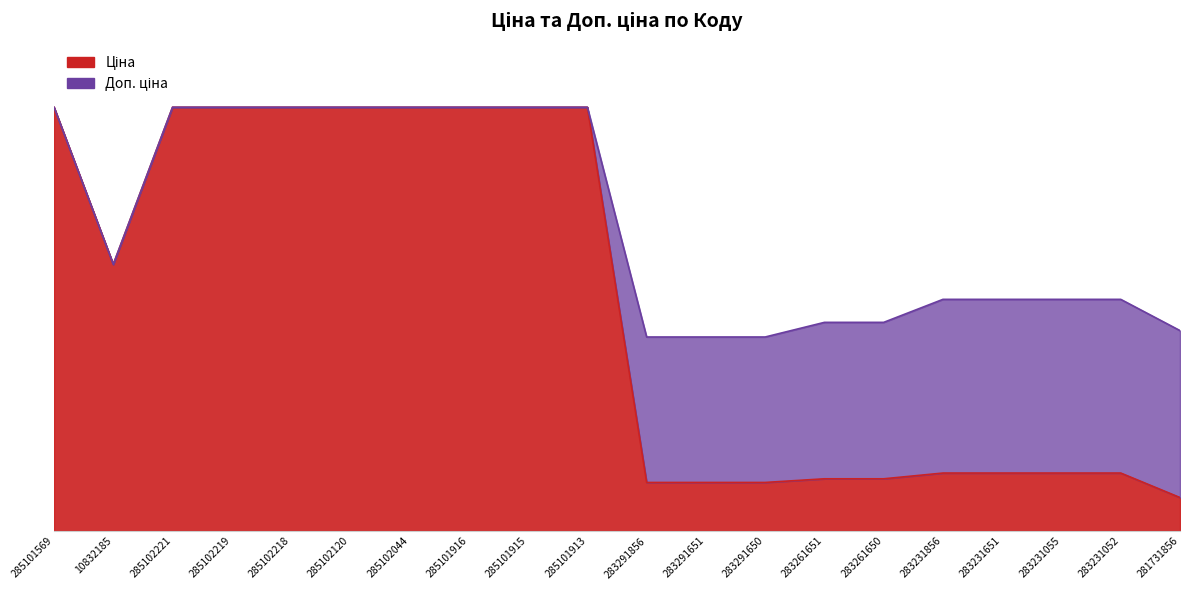

How many data points does each series have?

20